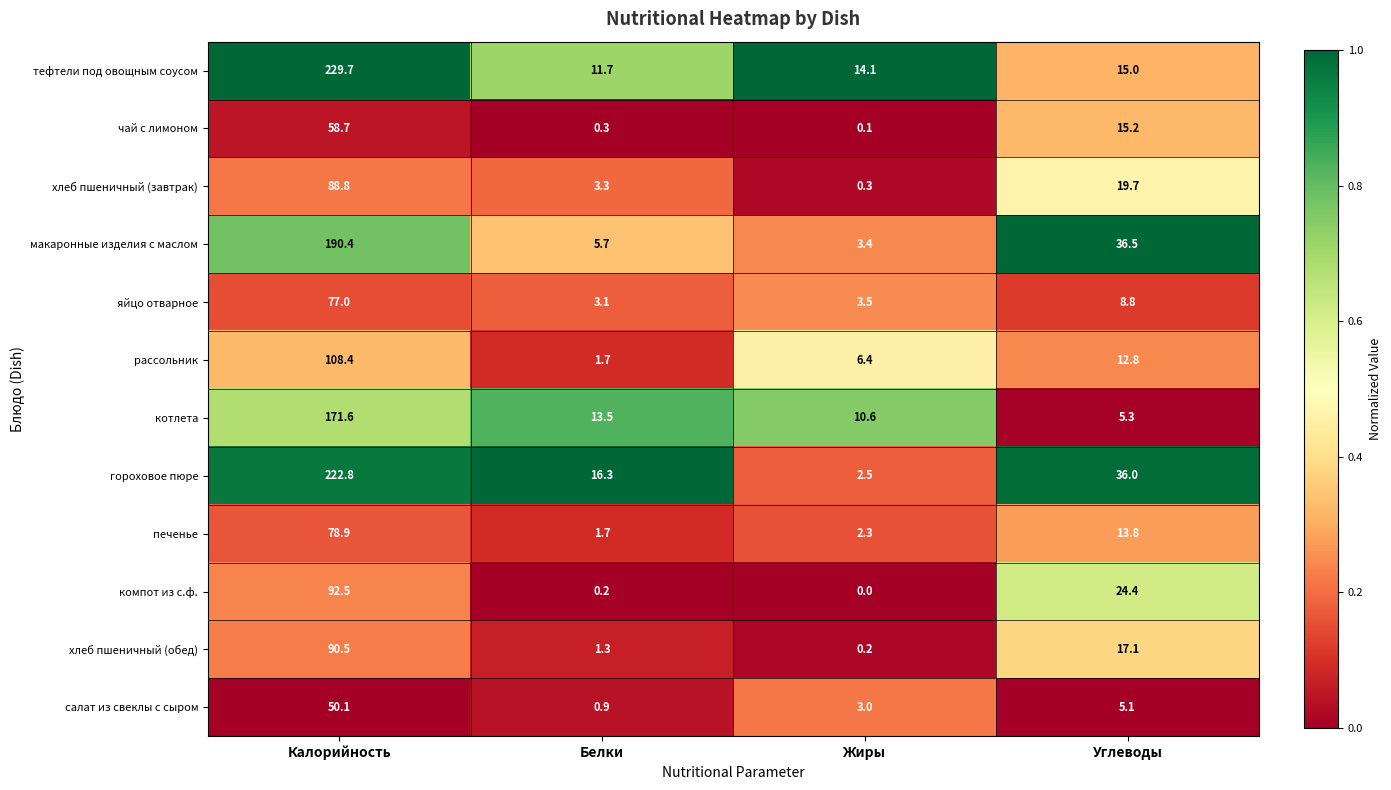

What is the minimum value for рассольник?

1.7